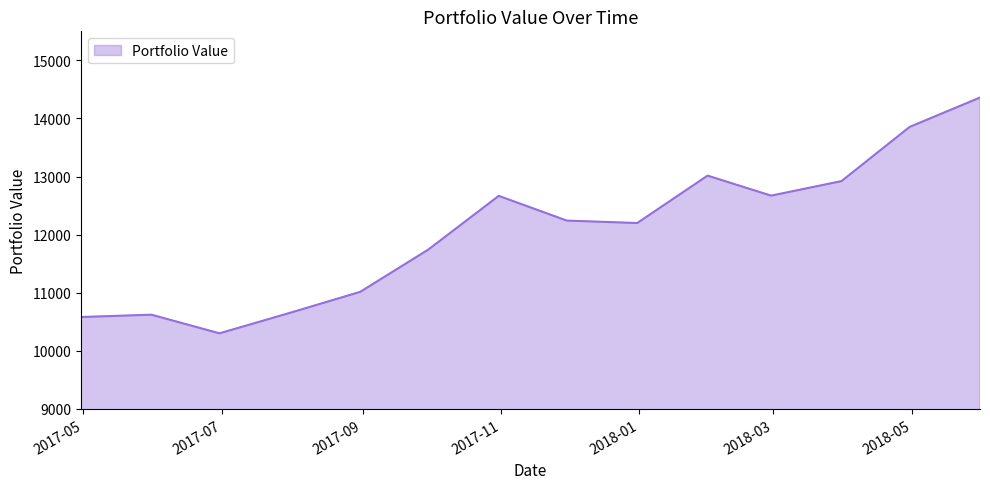

What is the minimum value shown in the chart?

10302.0